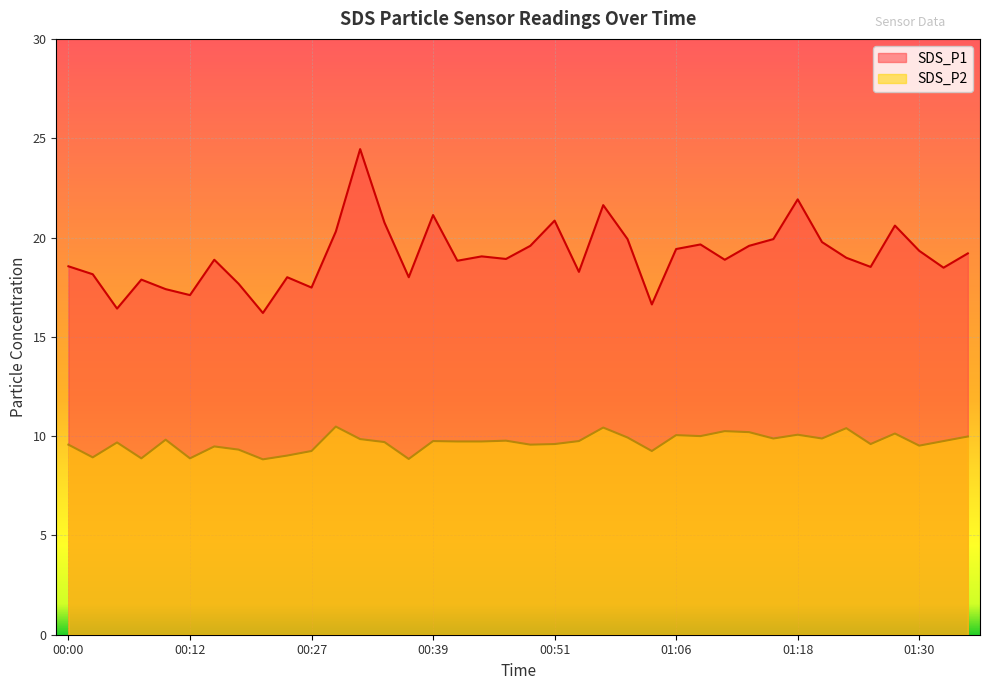

At which label does SDS_P1 reach its peak?

00:32